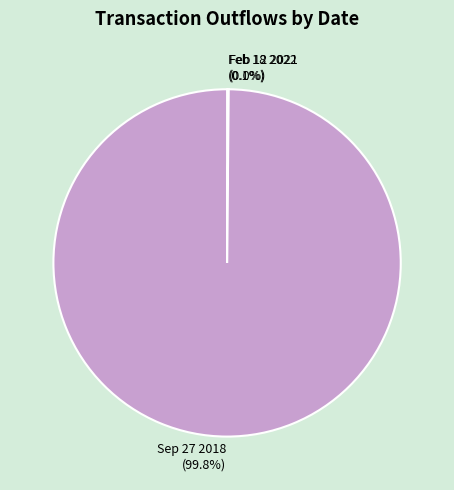

Is Sep 27 2018 (99.8%) the majority of the pie?

Yes